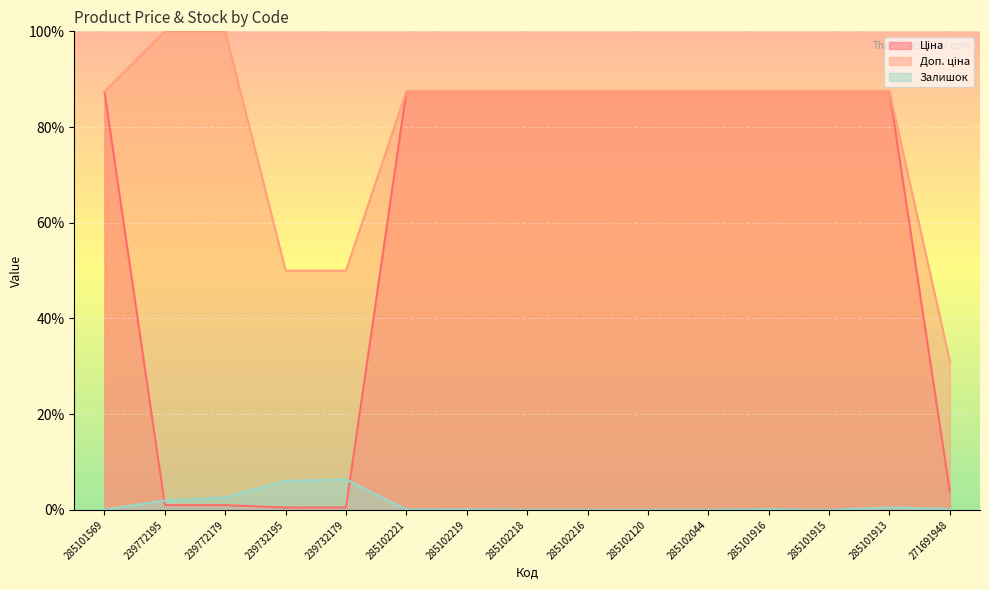

Where does the Ціна series first go above 87?

285101569